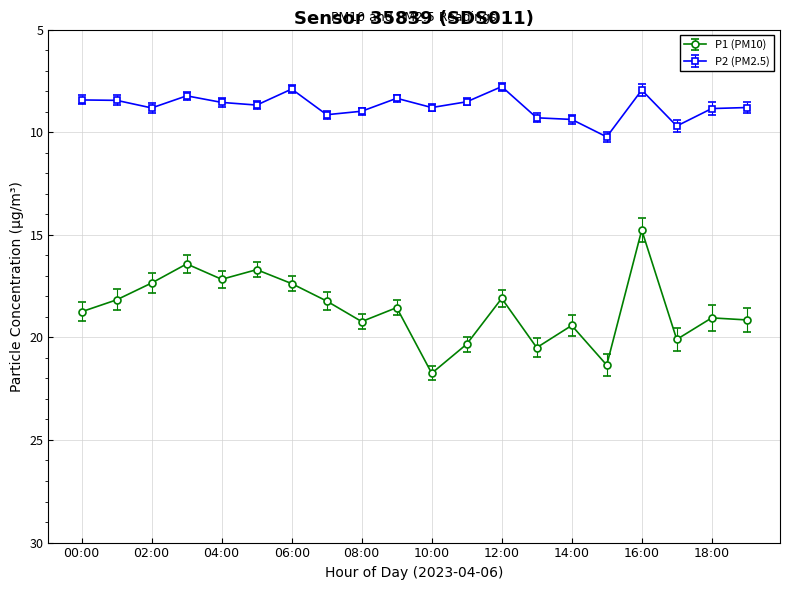

How many categories are shown in the chart?

20